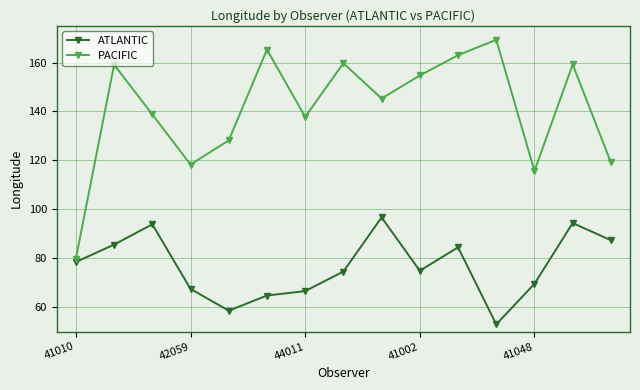

What is the sum of all ATLANTIC values?

1150.6